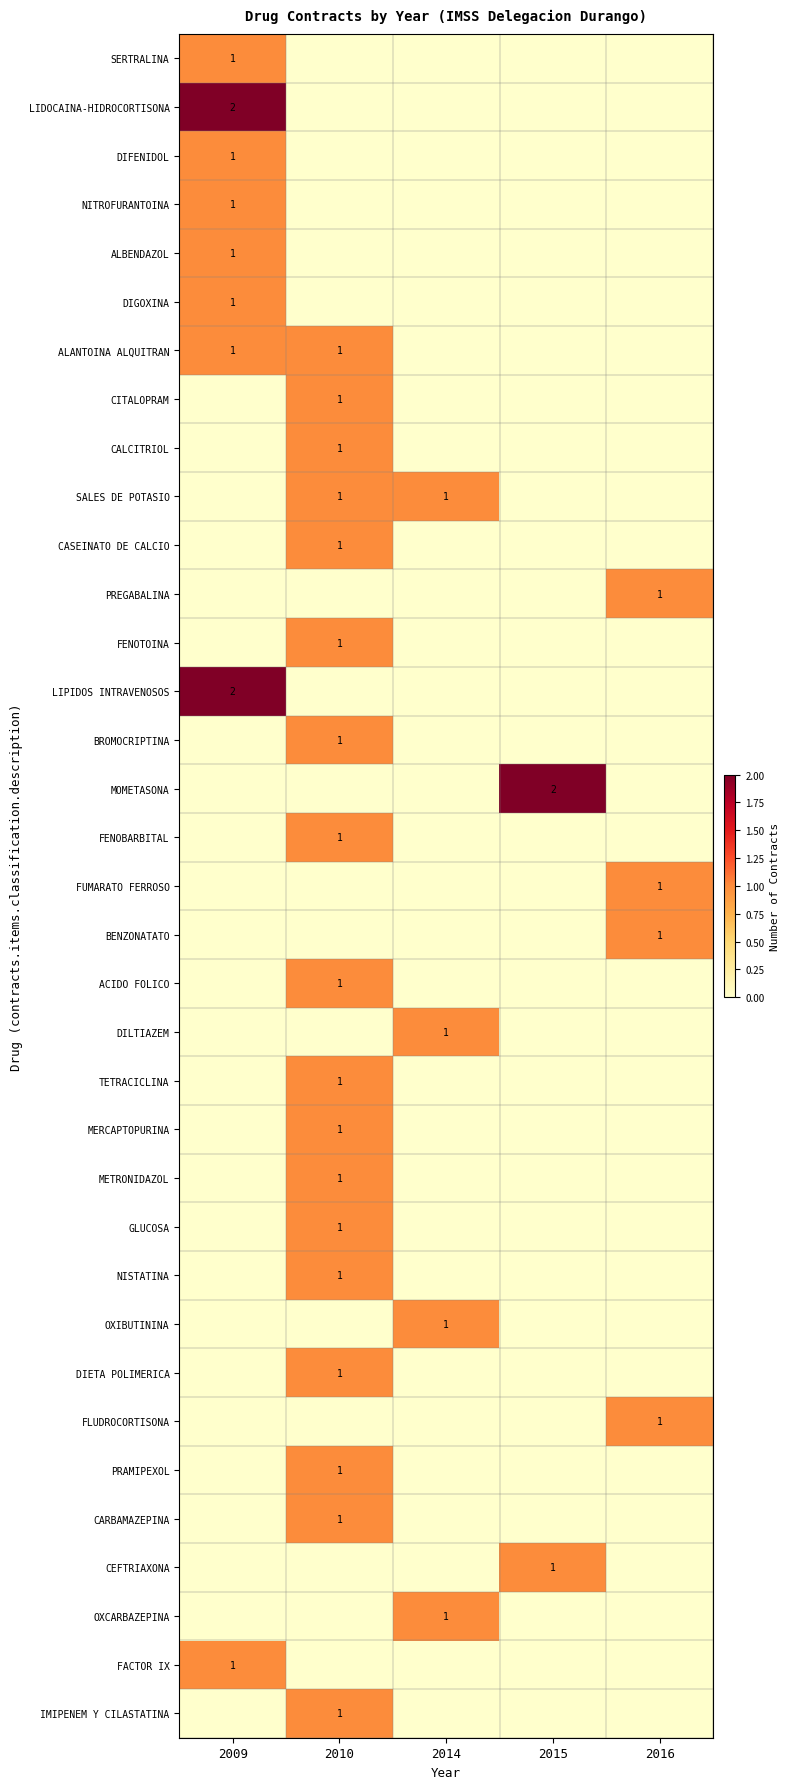

What is the total value across all series at 2010?

18